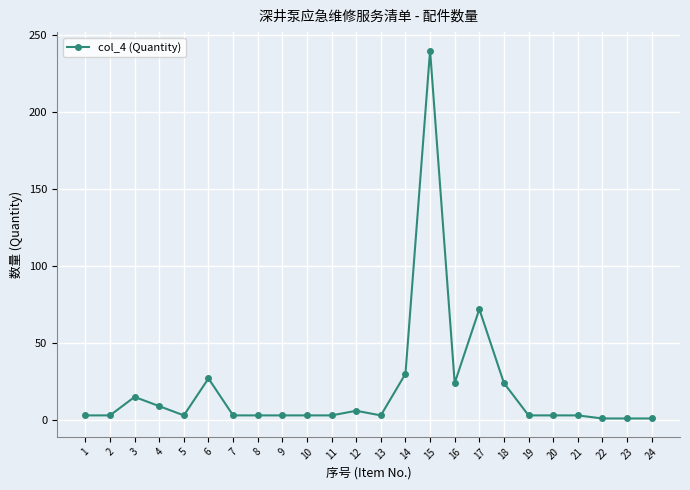

How many data points does each series have?

24